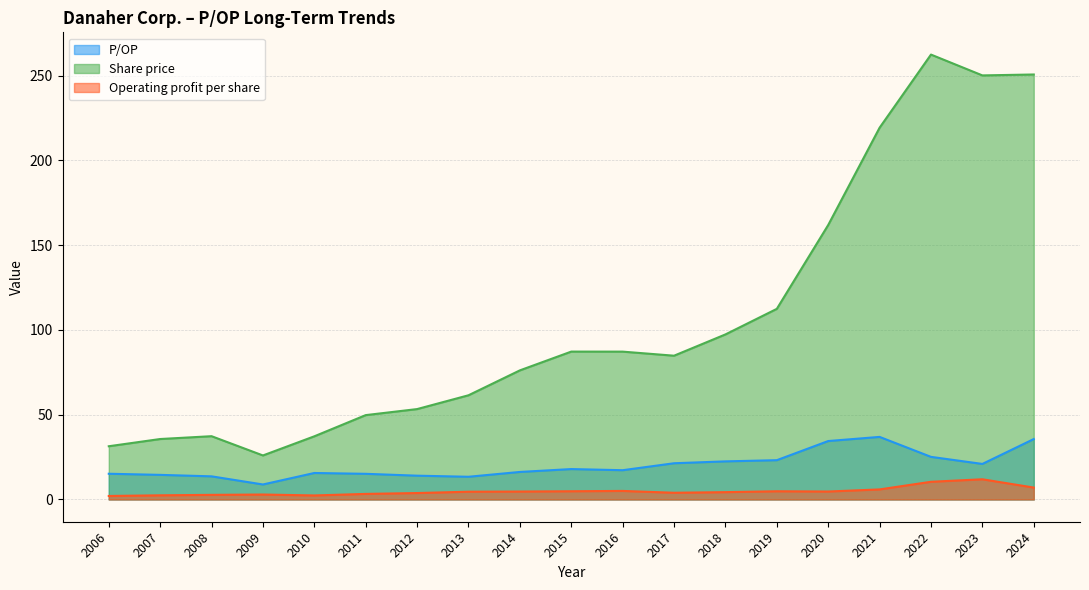

What is the maximum value shown in the chart?

262.4